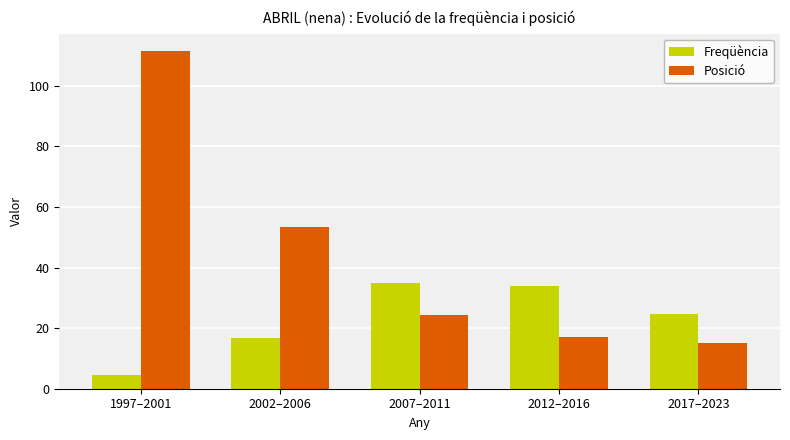

At how many categories does at least one series exceed 43?

2